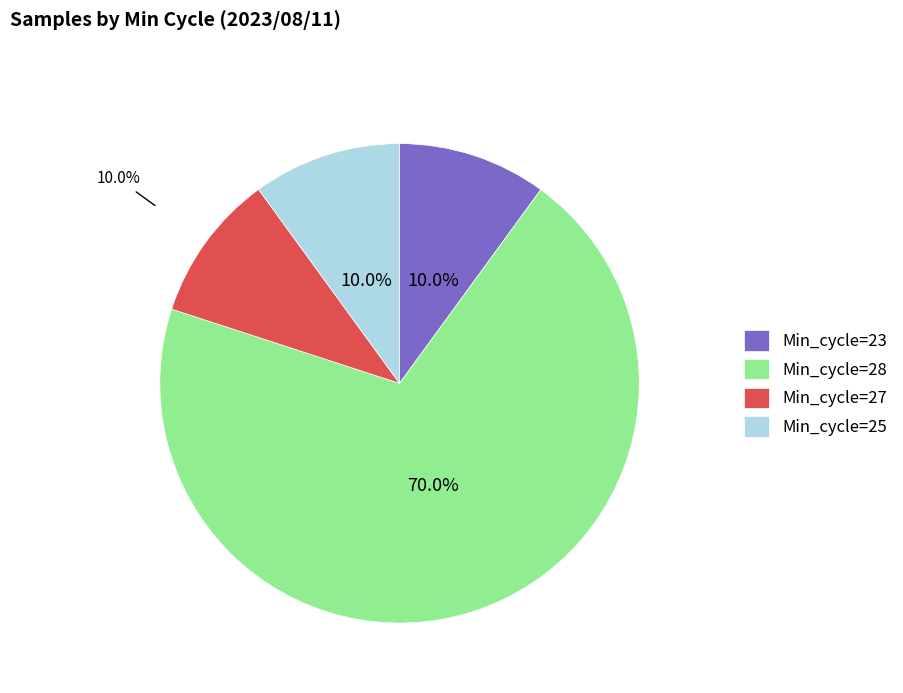

What portion of the pie excludes Min_cycle=28?

30.0%